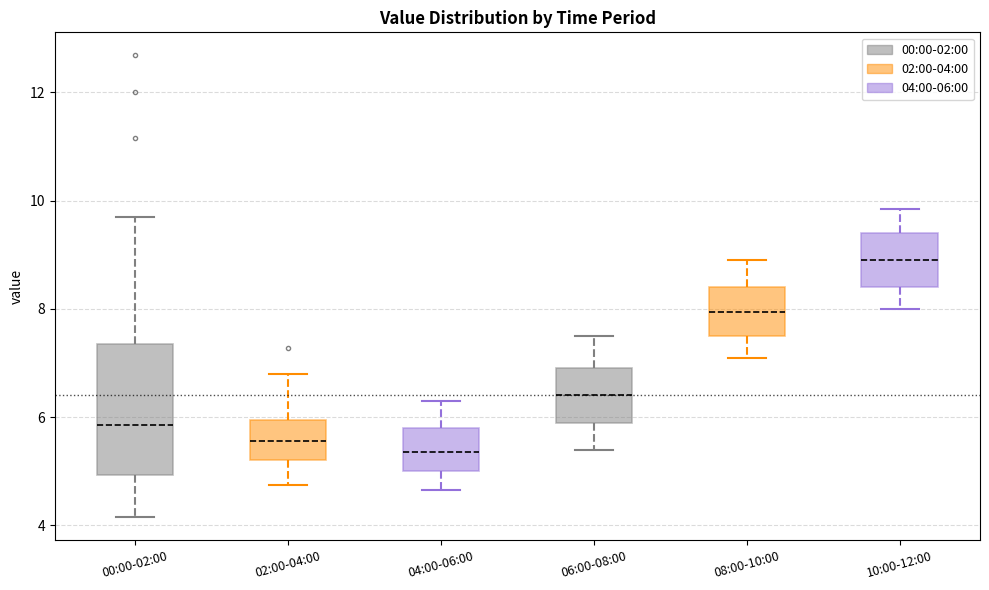

Reading left to right, read every box against the y-axis: the position of its median line, the range the box covers, and the ends of its whiskers. The values are not printed on the chart, so give them approximately, as read against the axis.

00:00-02:00: median 5.8, box 5.0 to 7.4, whiskers 4.2 to 9.8
02:00-04:00: median 5.6, box 5.2 to 6.0, whiskers 4.8 to 6.8
04:00-06:00: median 5.4, box 5.0 to 5.8, whiskers 4.6 to 6.4
06:00-08:00: median 6.4, box 6.0 to 7.0, whiskers 5.4 to 7.6
08:00-10:00: median 8.0, box 7.6 to 8.4, whiskers 7.2 to 9.0
10:00-12:00: median 9.0, box 8.4 to 9.4, whiskers 8.0 to 9.8